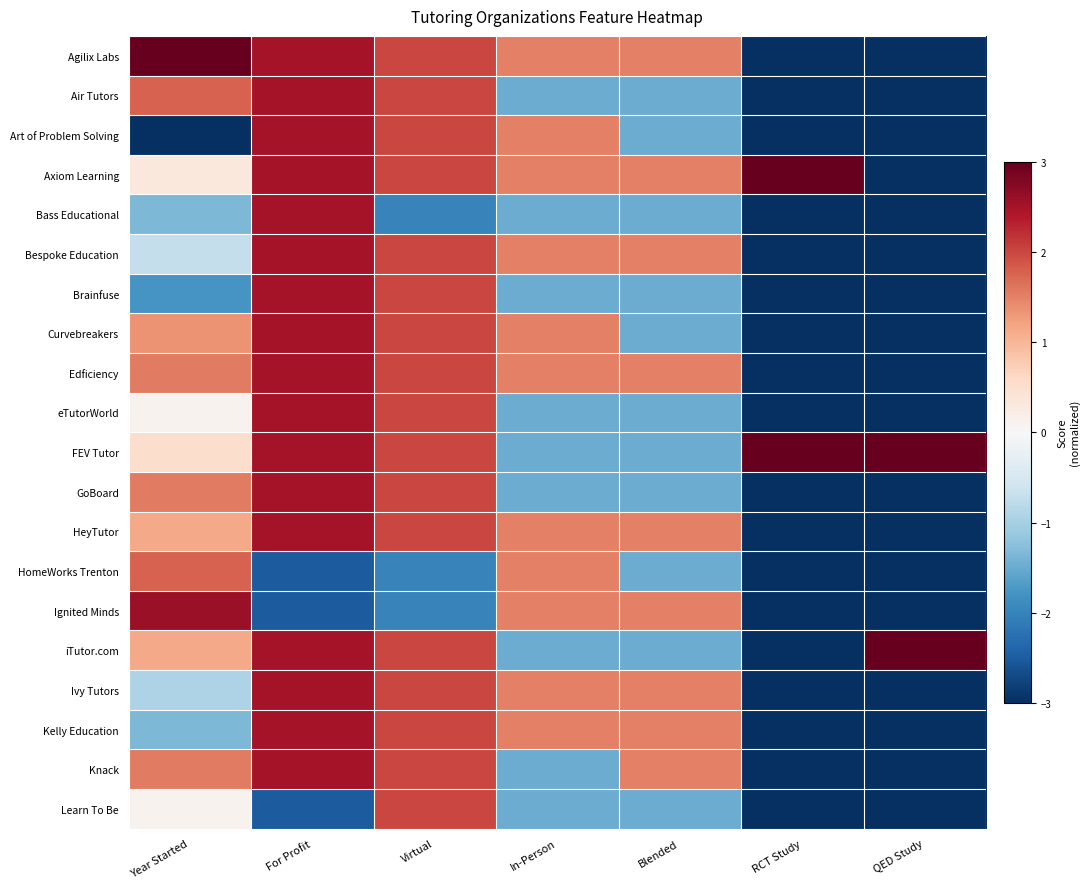

Reading left to right, what are all the values shown in this chart?

Agilix Labs: Year Started=3.0	For Profit=2.5	Virtual=2.0	In-Person=1.5	Blended=1.5	RCT Study=-3.0	QED Study=-3.0
Air Tutors: Year Started=1.8	For Profit=2.5	Virtual=2.0	In-Person=-1.5	Blended=-1.5	RCT Study=-3.0	QED Study=-3.0
Art of Problem Solving: Year Started=-3.0	For Profit=2.5	Virtual=2.0	In-Person=1.5	Blended=-1.5	RCT Study=-3.0	QED Study=-3.0
Axiom Learning: Year Started=0.3	For Profit=2.5	Virtual=2.0	In-Person=1.5	Blended=1.5	RCT Study=3.0	QED Study=-3.0
Bass Educational: Year Started=-1.3	For Profit=2.5	Virtual=-2.0	In-Person=-1.5	Blended=-1.5	RCT Study=-3.0	QED Study=-3.0
Bespoke Education: Year Started=-0.7	For Profit=2.5	Virtual=2.0	In-Person=1.5	Blended=1.5	RCT Study=-3.0	QED Study=-3.0
Brainfuse: Year Started=-1.8	For Profit=2.5	Virtual=2.0	In-Person=-1.5	Blended=-1.5	RCT Study=-3.0	QED Study=-3.0
Curvebreakers: Year Started=1.3	For Profit=2.5	Virtual=2.0	In-Person=1.5	Blended=-1.5	RCT Study=-3.0	QED Study=-3.0
Edficiency: Year Started=1.6	For Profit=2.5	Virtual=2.0	In-Person=1.5	Blended=1.5	RCT Study=-3.0	QED Study=-3.0
eTutorWorld: Year Started=0.1	For Profit=2.5	Virtual=2.0	In-Person=-1.5	Blended=-1.5	RCT Study=-3.0	QED Study=-3.0
FEV Tutor: Year Started=0.5	For Profit=2.5	Virtual=2.0	In-Person=-1.5	Blended=-1.5	RCT Study=3.0	QED Study=3.0
GoBoard: Year Started=1.6	For Profit=2.5	Virtual=2.0	In-Person=-1.5	Blended=-1.5	RCT Study=-3.0	QED Study=-3.0
HeyTutor: Year Started=1.1	For Profit=2.5	Virtual=2.0	In-Person=1.5	Blended=1.5	RCT Study=-3.0	QED Study=-3.0
HomeWorks Trenton: Year Started=1.8	For Profit=-2.5	Virtual=-2.0	In-Person=1.5	Blended=-1.5	RCT Study=-3.0	QED Study=-3.0
Ignited Minds: Year Started=2.6	For Profit=-2.5	Virtual=-2.0	In-Person=1.5	Blended=1.5	RCT Study=-3.0	QED Study=-3.0
iTutor.com: Year Started=1.1	For Profit=2.5	Virtual=2.0	In-Person=-1.5	Blended=-1.5	RCT Study=-3.0	QED Study=3.0
Ivy Tutors: Year Started=-0.9	For Profit=2.5	Virtual=2.0	In-Person=1.5	Blended=1.5	RCT Study=-3.0	QED Study=-3.0
Kelly Education: Year Started=-1.3	For Profit=2.5	Virtual=2.0	In-Person=1.5	Blended=1.5	RCT Study=-3.0	QED Study=-3.0
Knack: Year Started=1.6	For Profit=2.5	Virtual=2.0	In-Person=-1.5	Blended=1.5	RCT Study=-3.0	QED Study=-3.0
Learn To Be: Year Started=0.1	For Profit=-2.5	Virtual=2.0	In-Person=-1.5	Blended=-1.5	RCT Study=-3.0	QED Study=-3.0